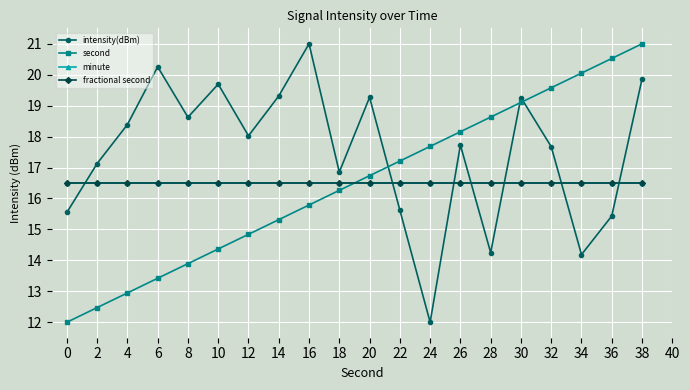

Does the chart have visible grid lines?

Yes